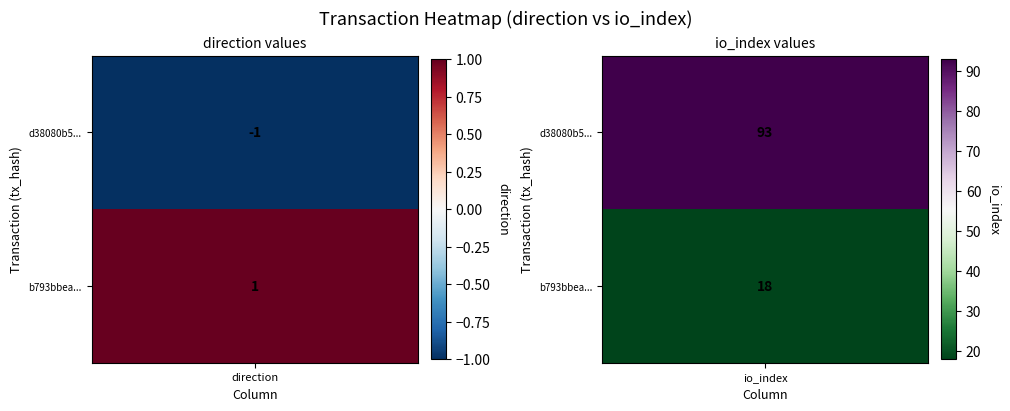

What is the difference between the highest and lowest values at 1?

75